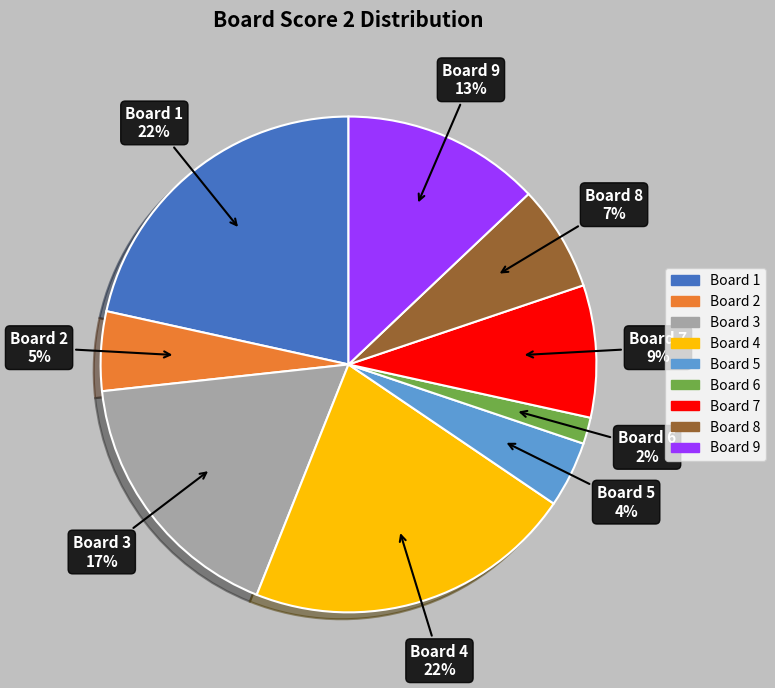

Is there any slice that represents more than half of the pie?

No